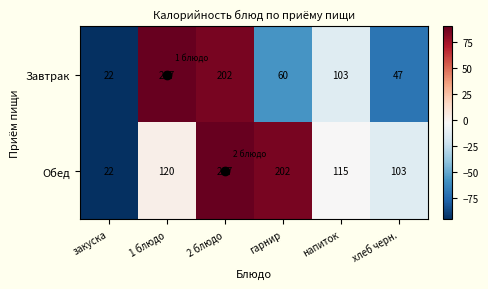

How many data points in Обед are less than 120?

3